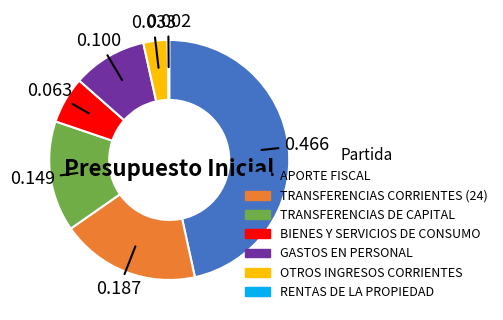

Does GASTOS EN PERSONAL account for over 50% of the chart?

No